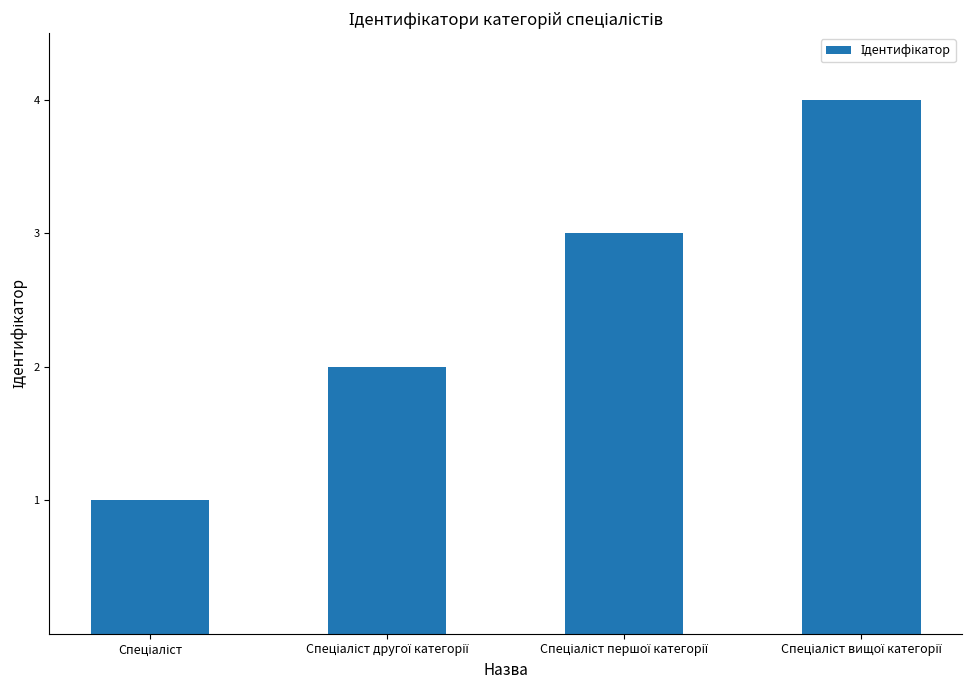

What is the difference between the maximum and minimum values?

3